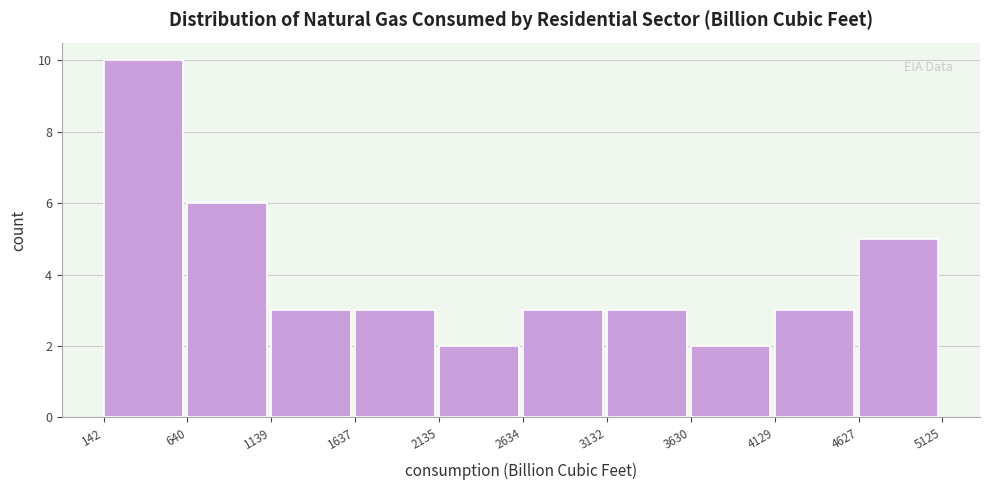

Reading left to right, list every bar in this chart as the range it spans on the x-axis followed by its height. The values are not printed on the chart, so give them approximately, as read against the axis.

142 to 640: 10
640 to 1139: 6
1139 to 1637: 3
1637 to 2135: 3
2135 to 2634: 2
2634 to 3132: 3
3132 to 3630: 3
3630 to 4129: 2
4129 to 4627: 3
4627 to 5125: 5